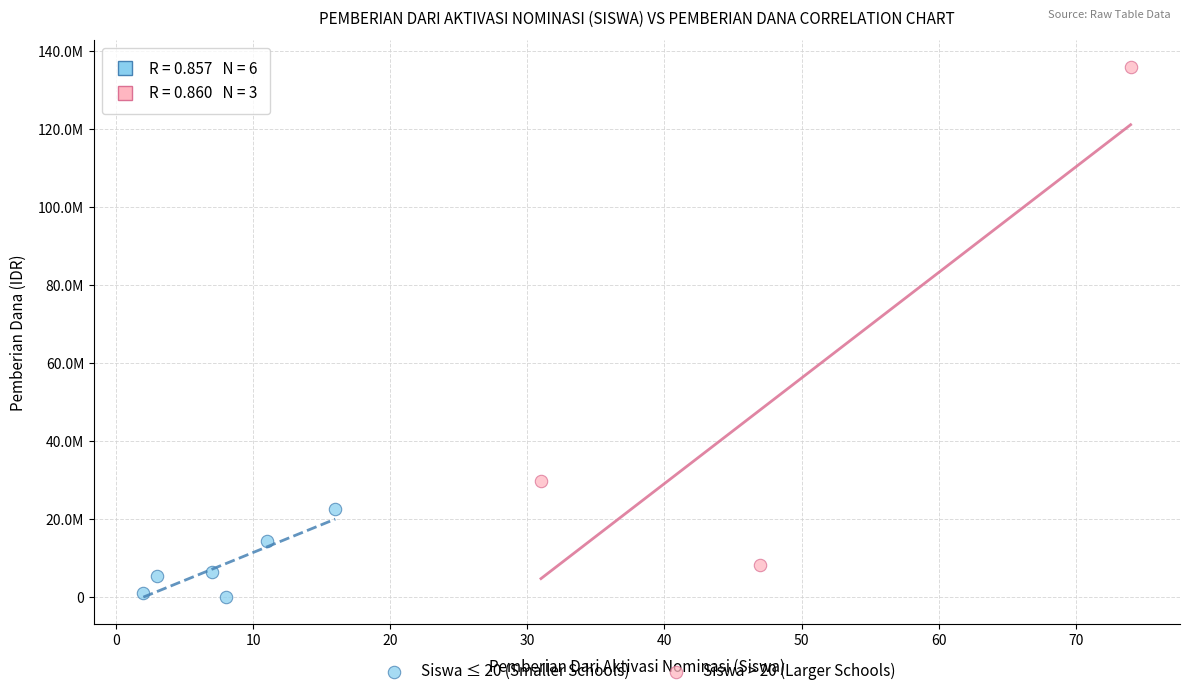

Which series has the widest spread of Y values?

Siswa > 20 (Larger Schools)